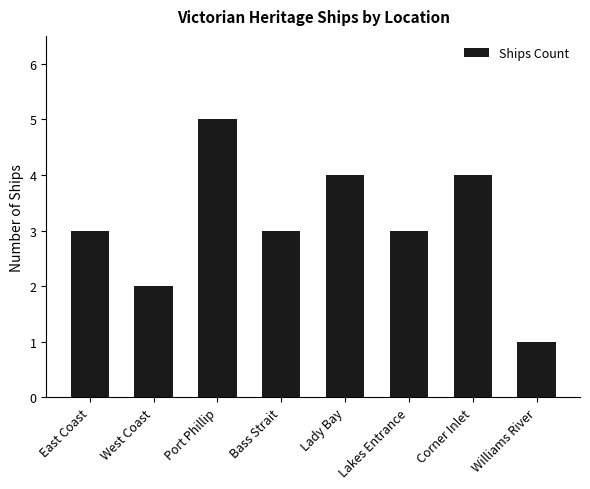

What is the sum of all values?

25